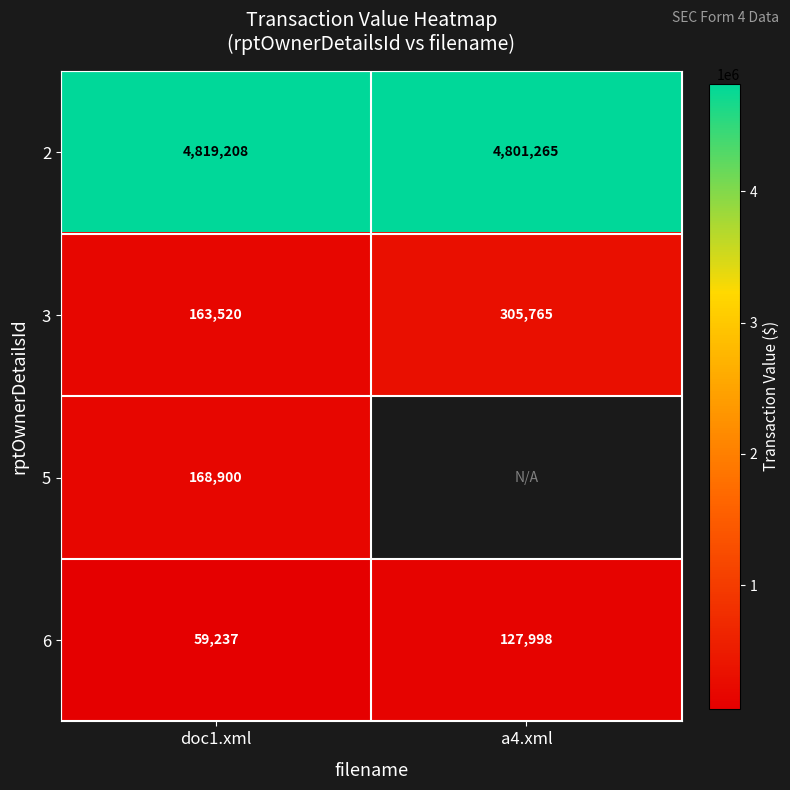

How many data points does each series have?

2